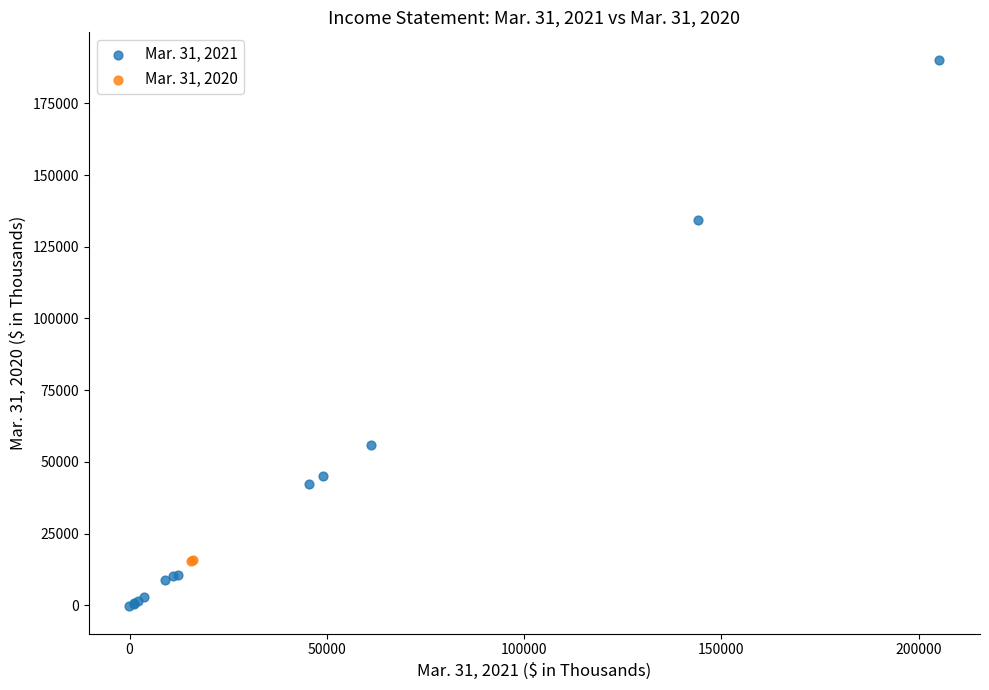

What are all the series names shown in the legend?

Mar. 31, 2021, Mar. 31, 2020